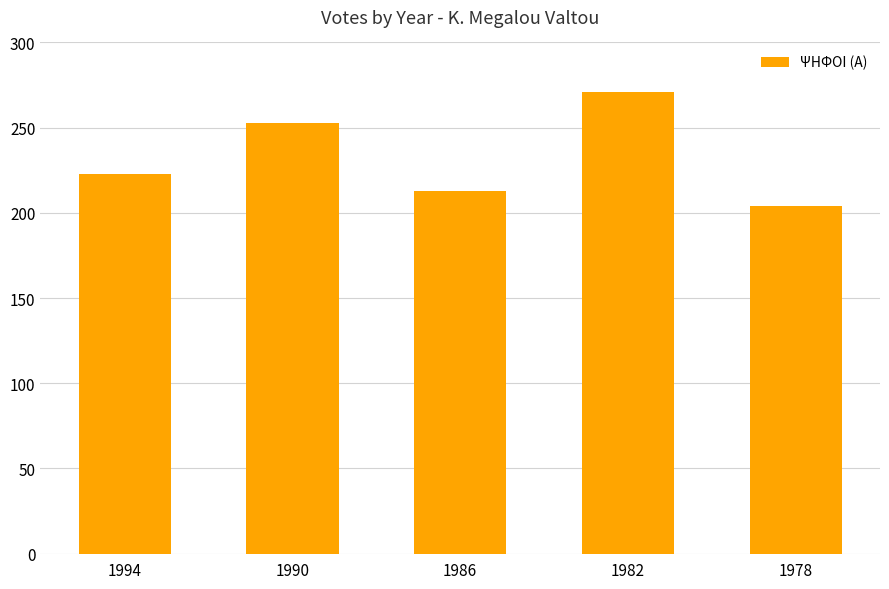

What is the maximum value shown in the chart?

271